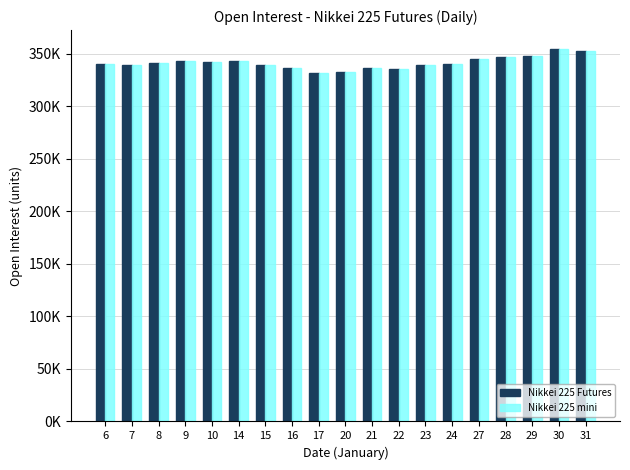

Are the bars horizontal?

No